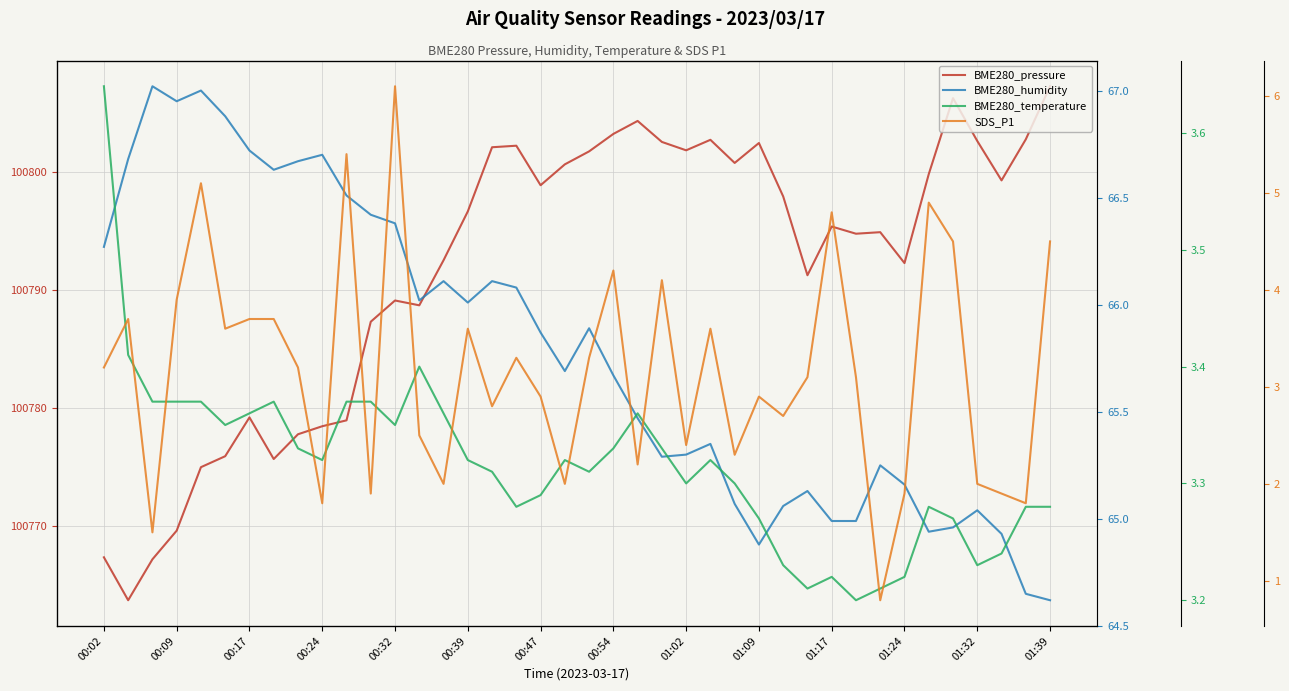

Which series has the largest total across all categories?

BME280_pressure